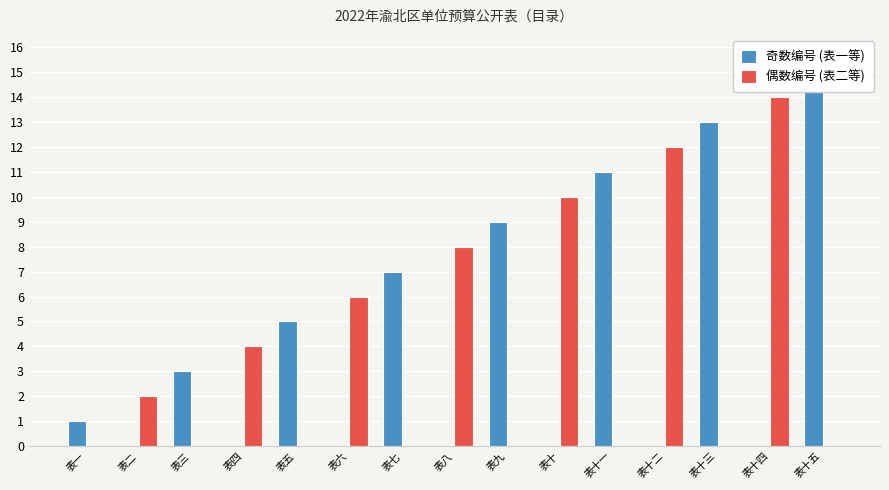

The 偶数编号 (表二等) series shows 0 at 表十三. True or false?

True